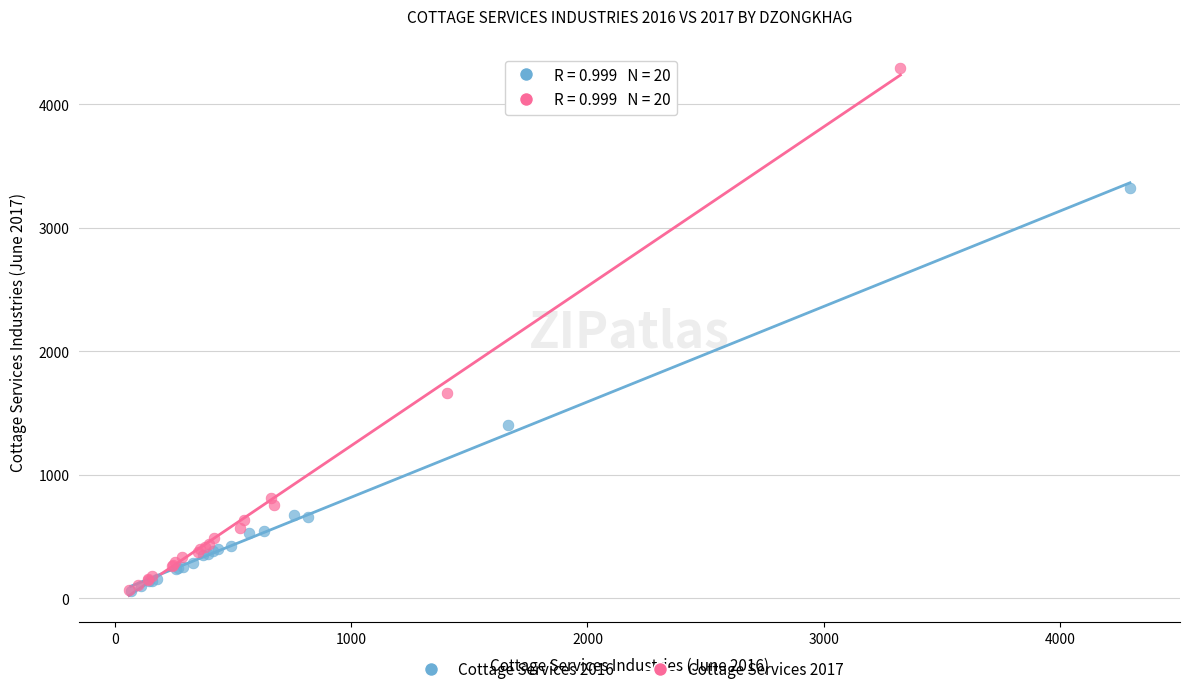

Which series has the largest Y range (max minus min)?

Cottage Services 2017